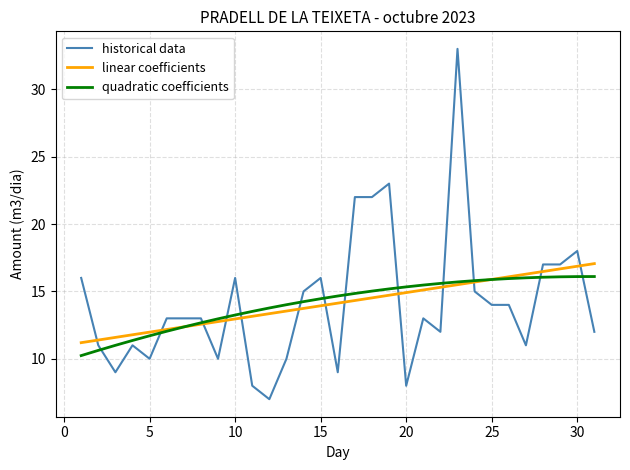

Which series ends up on top after the final intersection of historical data and quadratic coefficients?

quadratic coefficients